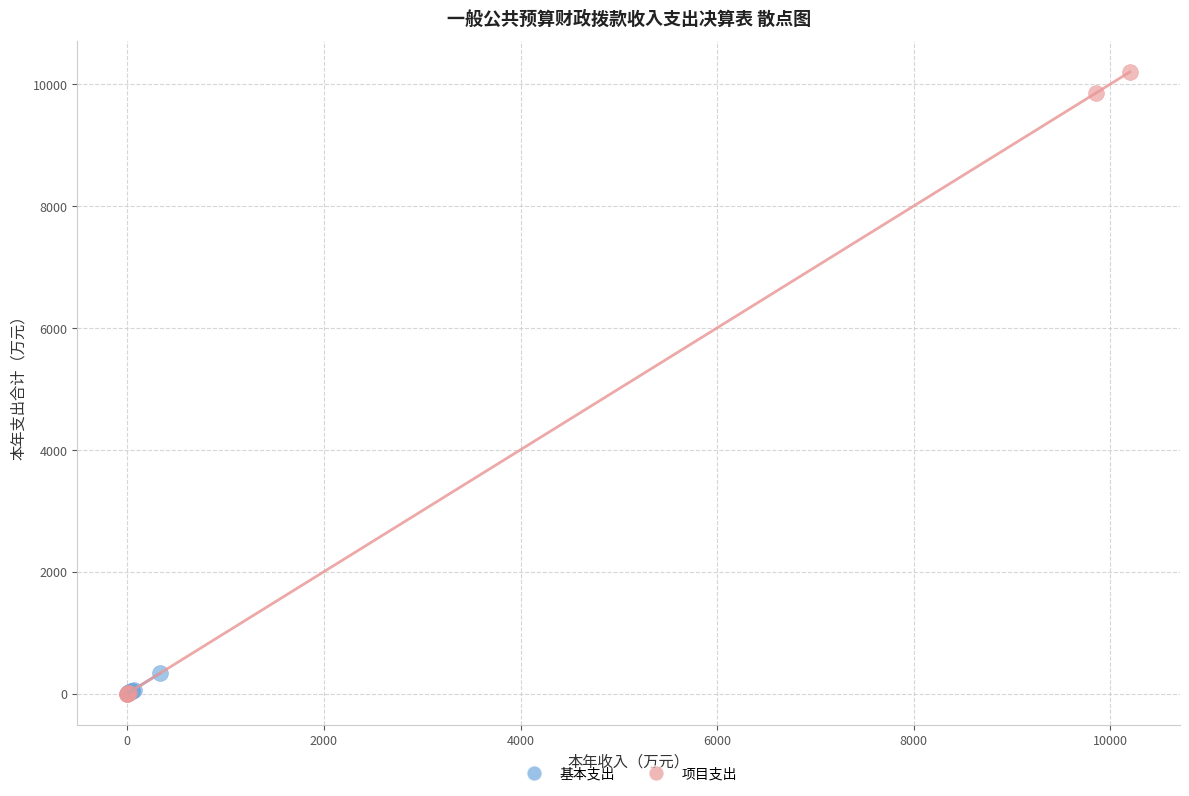

Which series reaches the maximum Y coordinate?

项目支出